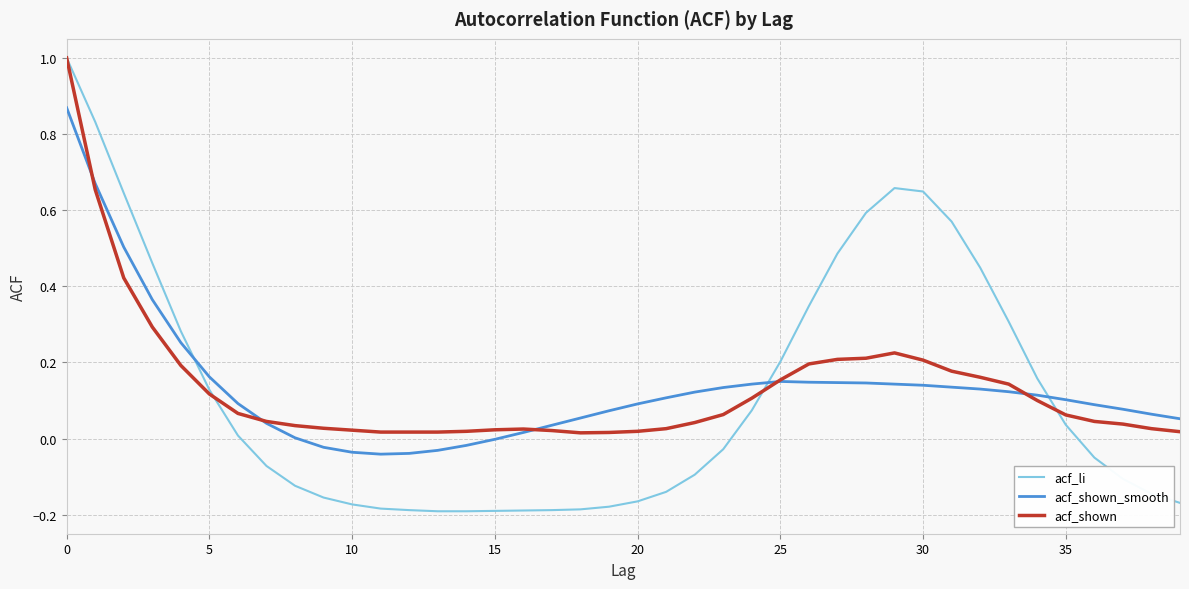

What is the maximum value shown in the chart?

1.0